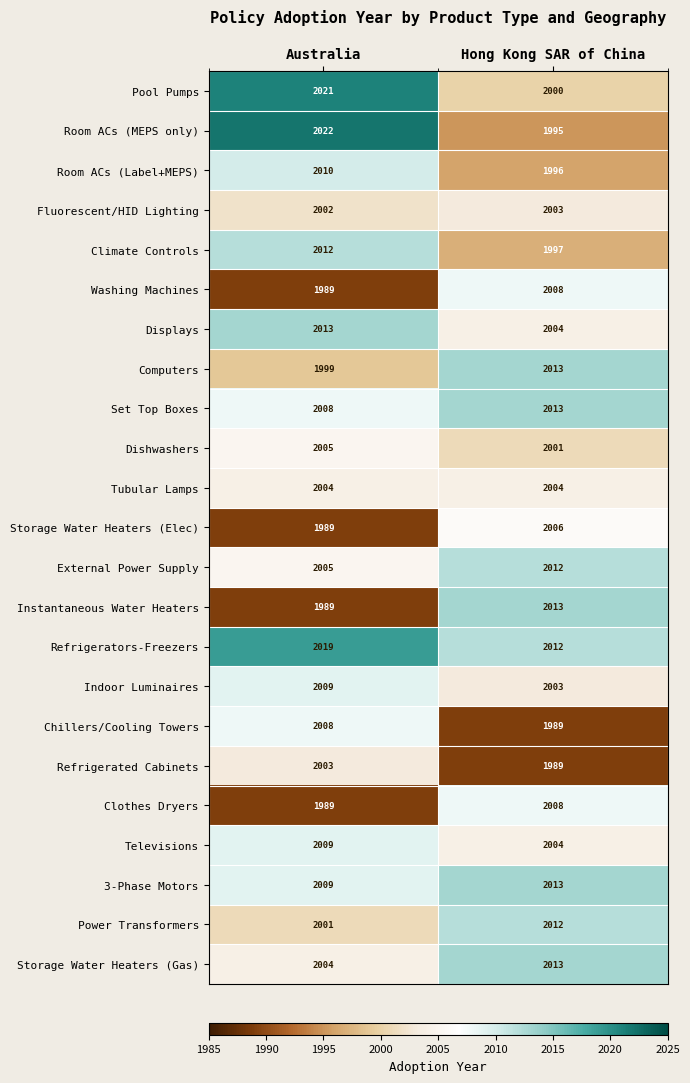

What is the highest value of the Room ACs (Label+MEPS) series?

2010